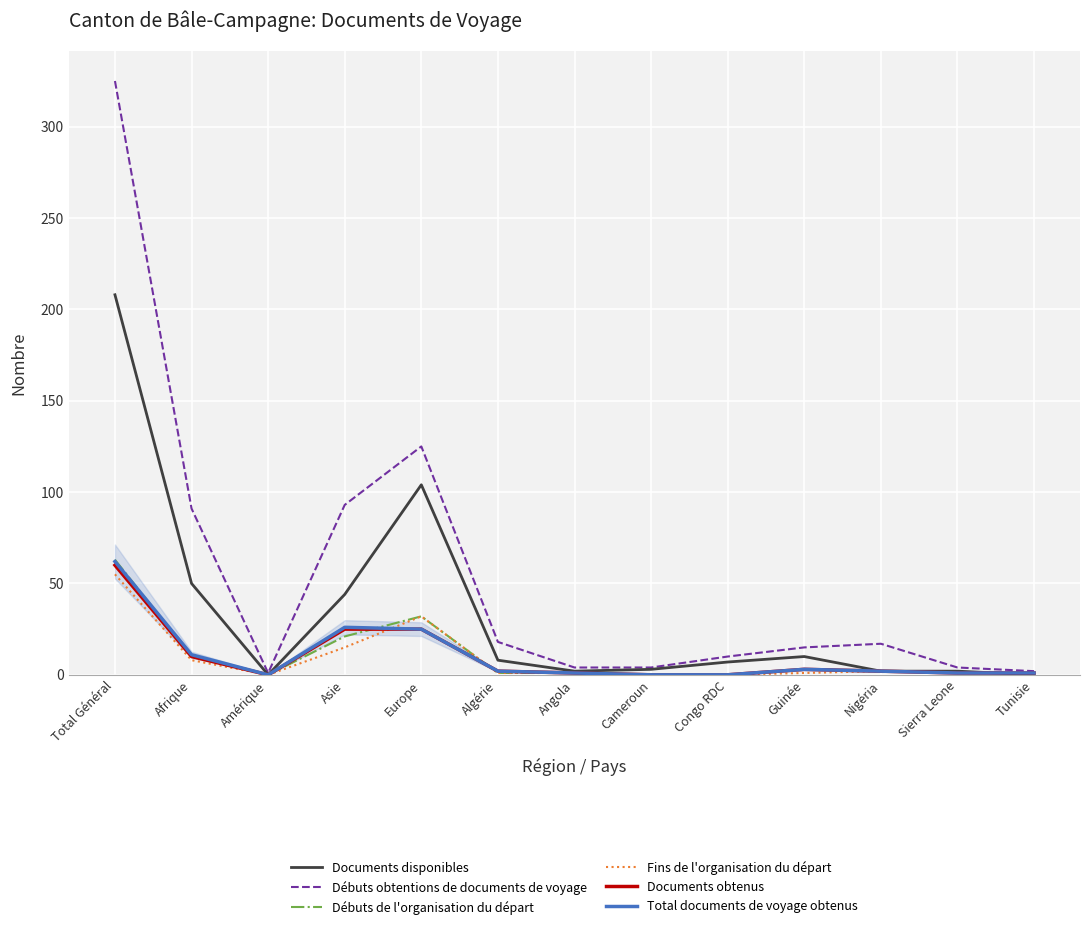

Which series has the widest spread of values?

Débuts obtentions de documents de voyage